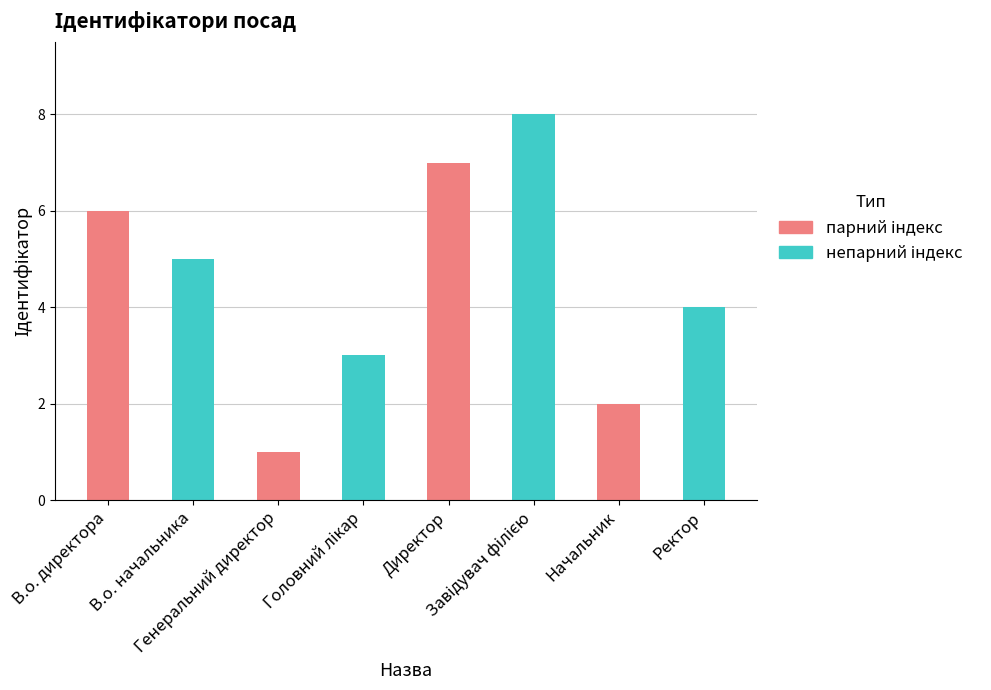

Is it true that the value at Начальник is 2?

True